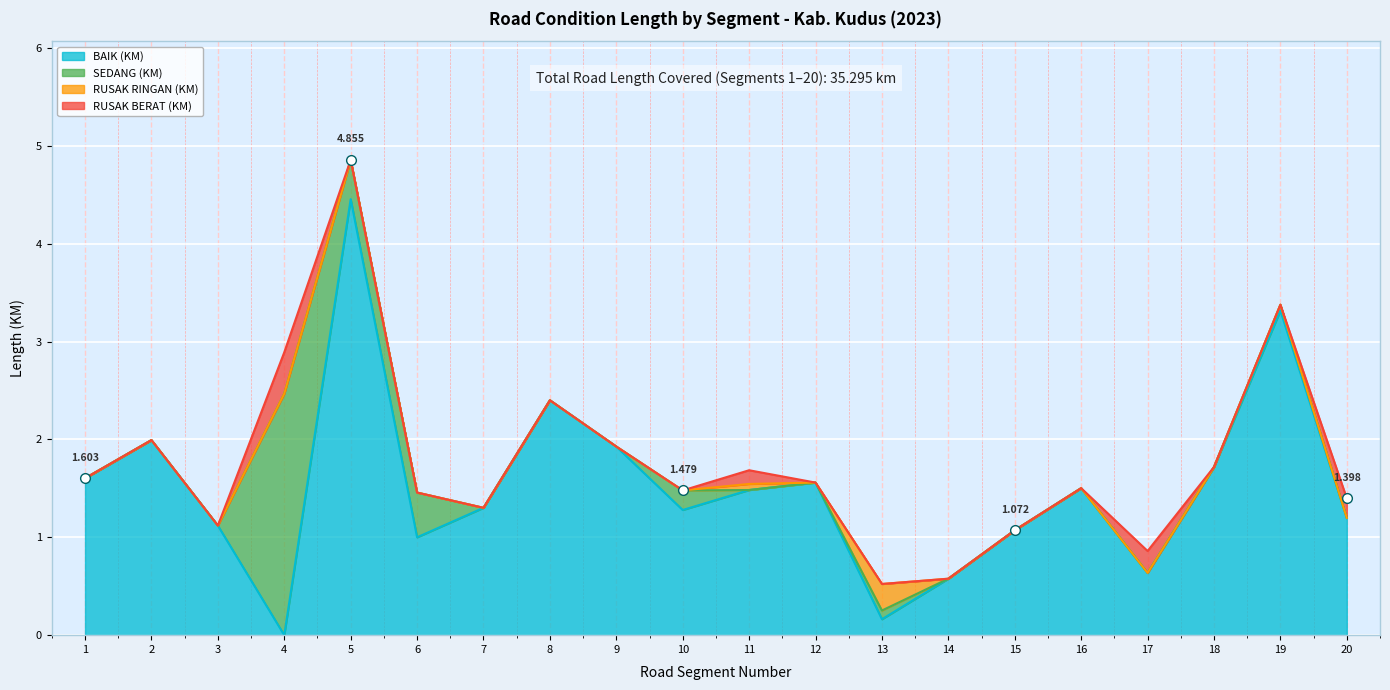

The RUSAK BERAT (KM) series shows -0.2 at 12. True or false?

False